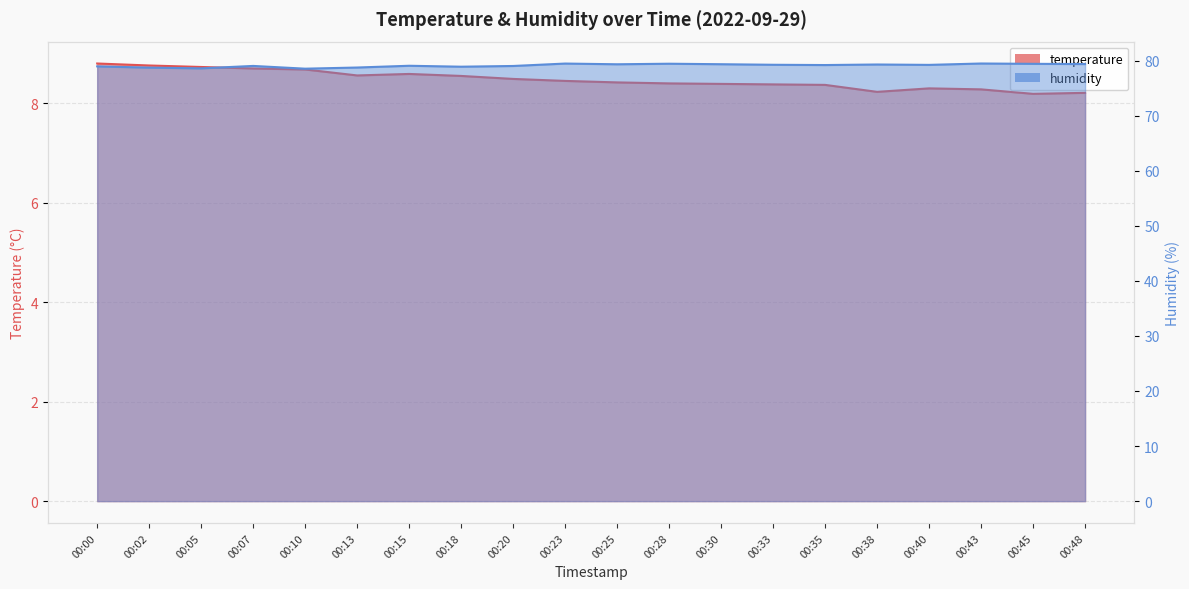

At which category is the sum across all series the highest?

00:23